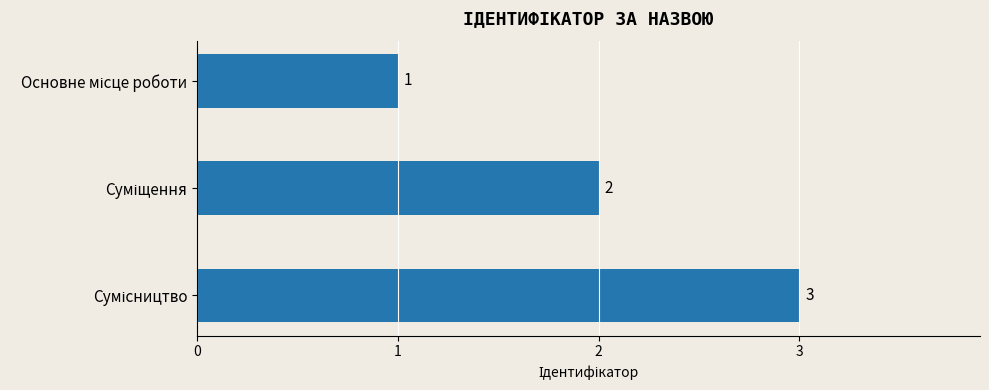

What is the maximum value shown in the chart?

3